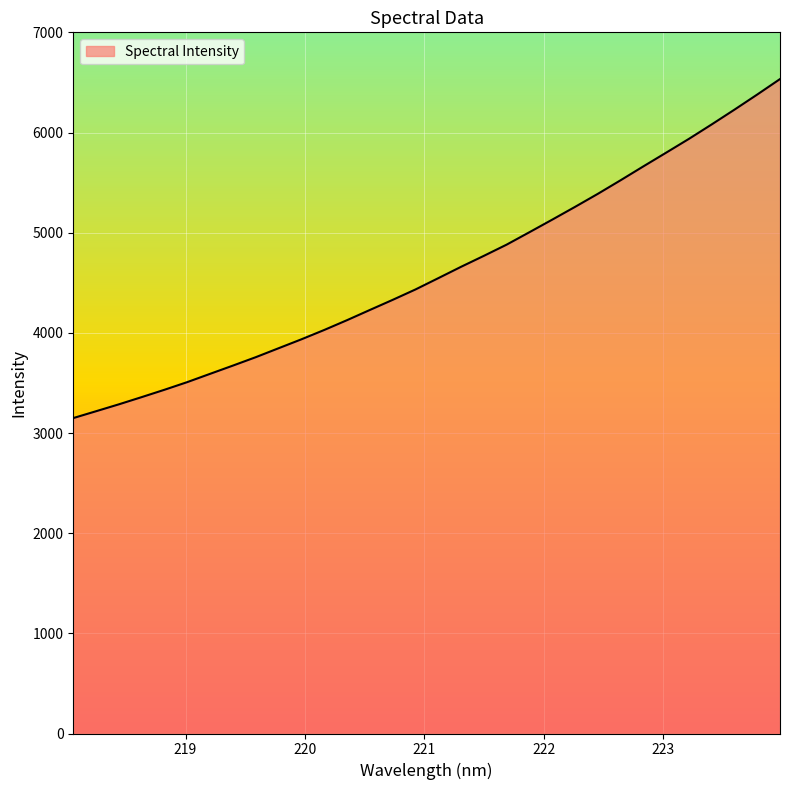

What is the minimum value shown in the chart?

3149.0